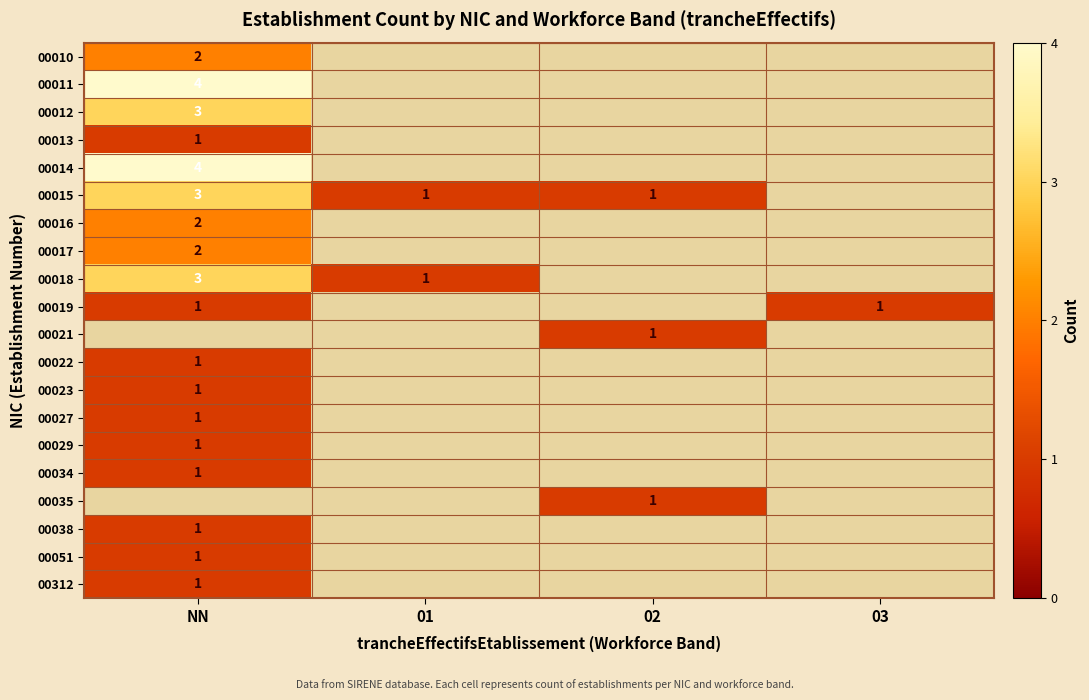

Between 02 and NN, which is larger?

NN